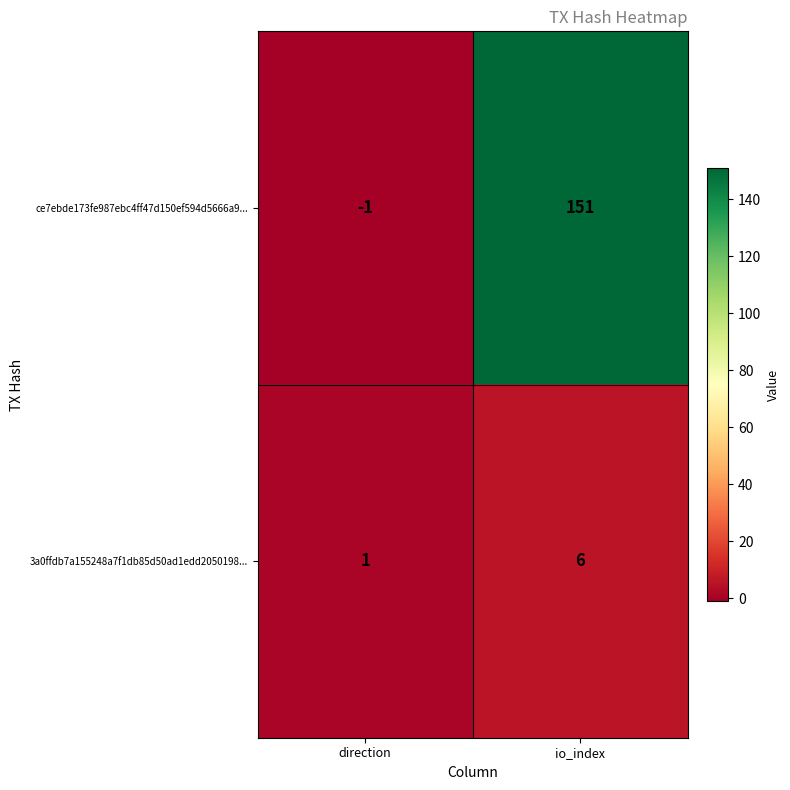

At which label is 3a0ffdb7a155248a7f1db85d50ad1edd2050198... closest to 3?

direction